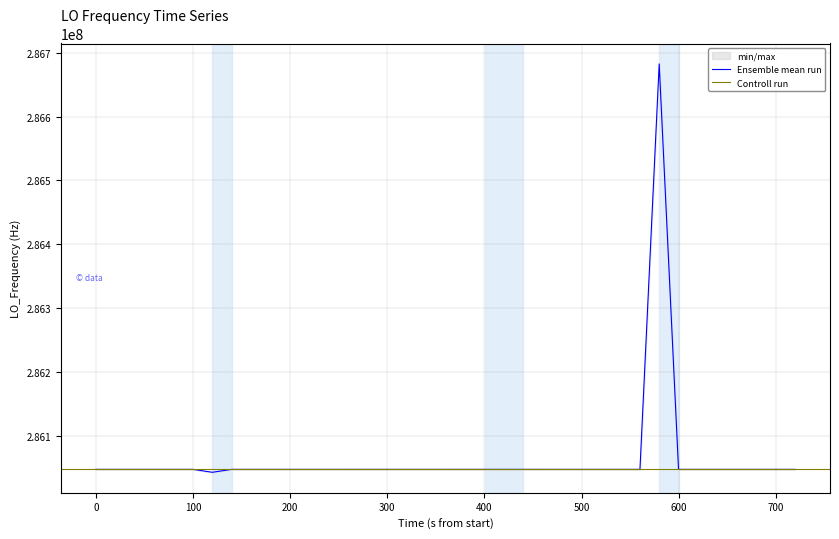

What is the lowest value of the Ensemble mean run series?

286042416.8